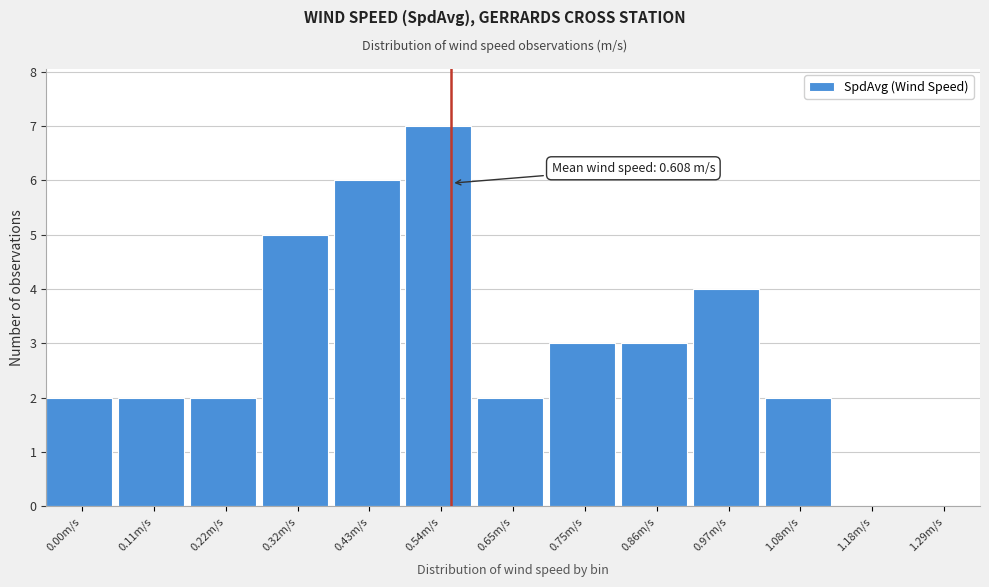

Reading left to right, list all the values displayed in this chart.

0.00m/s=2	0.11m/s=2	0.22m/s=2	0.32m/s=5	0.43m/s=6	0.54m/s=7	0.65m/s=2	0.75m/s=3	0.86m/s=3	0.97m/s=4	1.08m/s=2	1.18m/s=0	1.29m/s=0